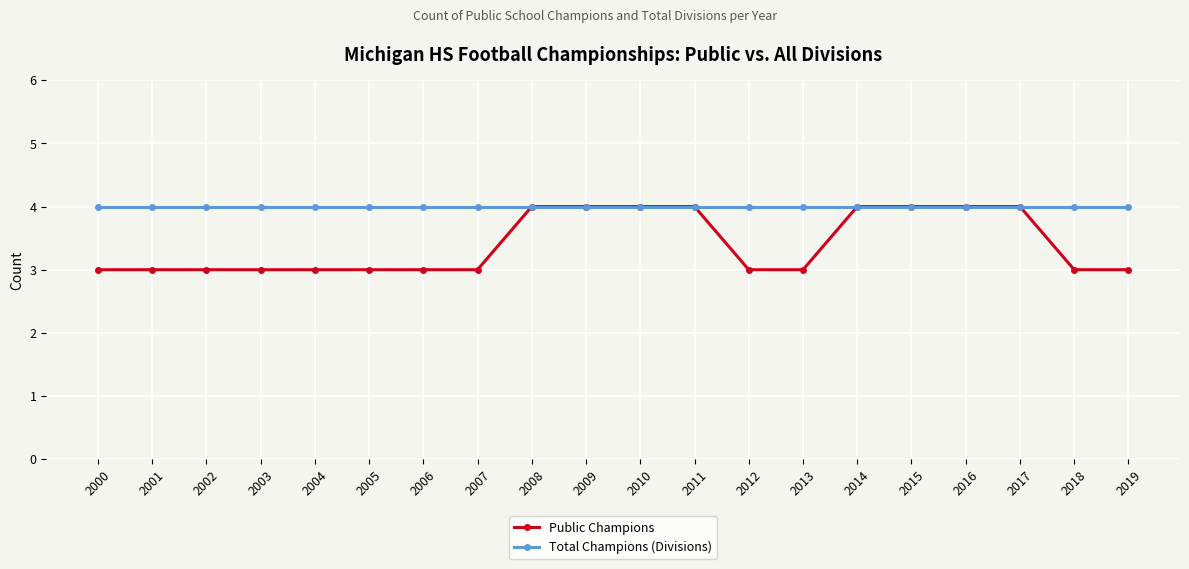

The Public Champions series shows 4 at 2016. True or false?

True